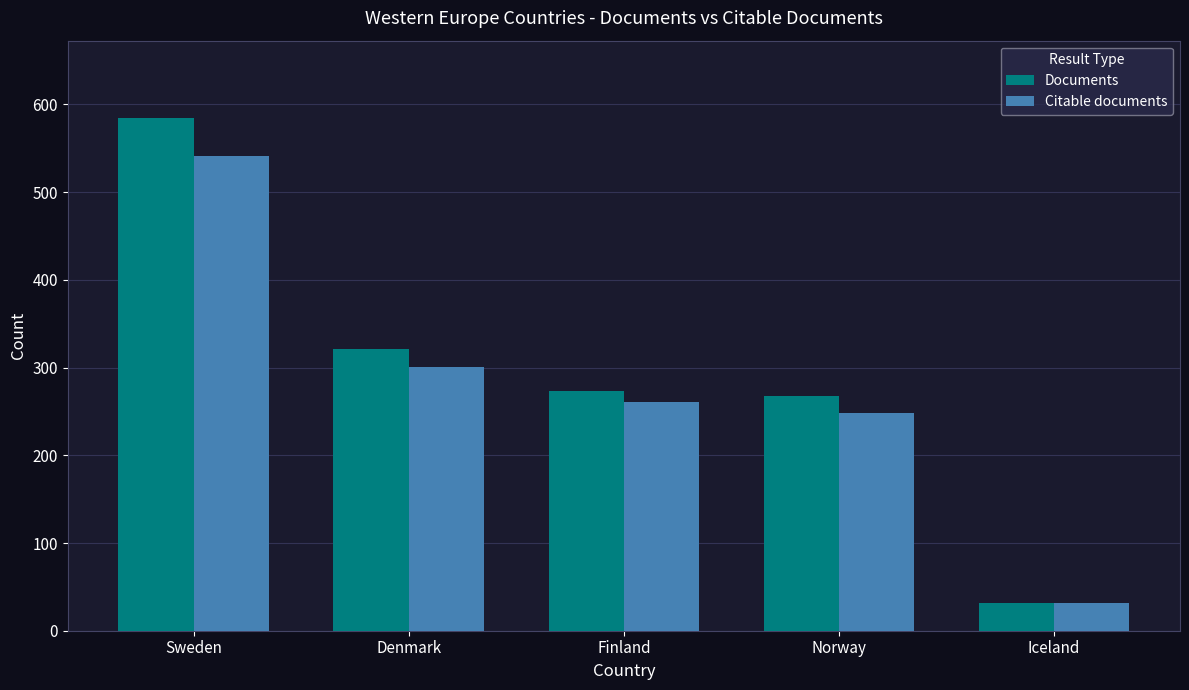

What is the difference between the maximum and second lowest values in the Citable documents series?

293